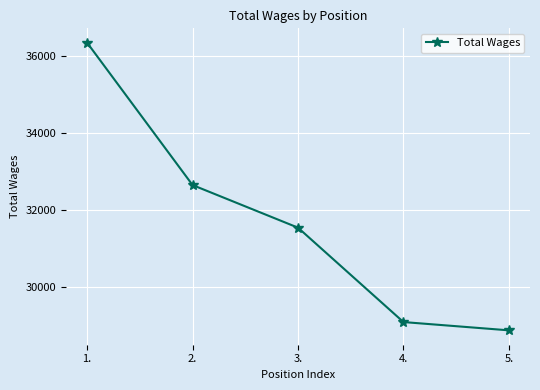

Reading right to left, transcribe all the data shown in this chart.

28874	29089	31539	32645	36340